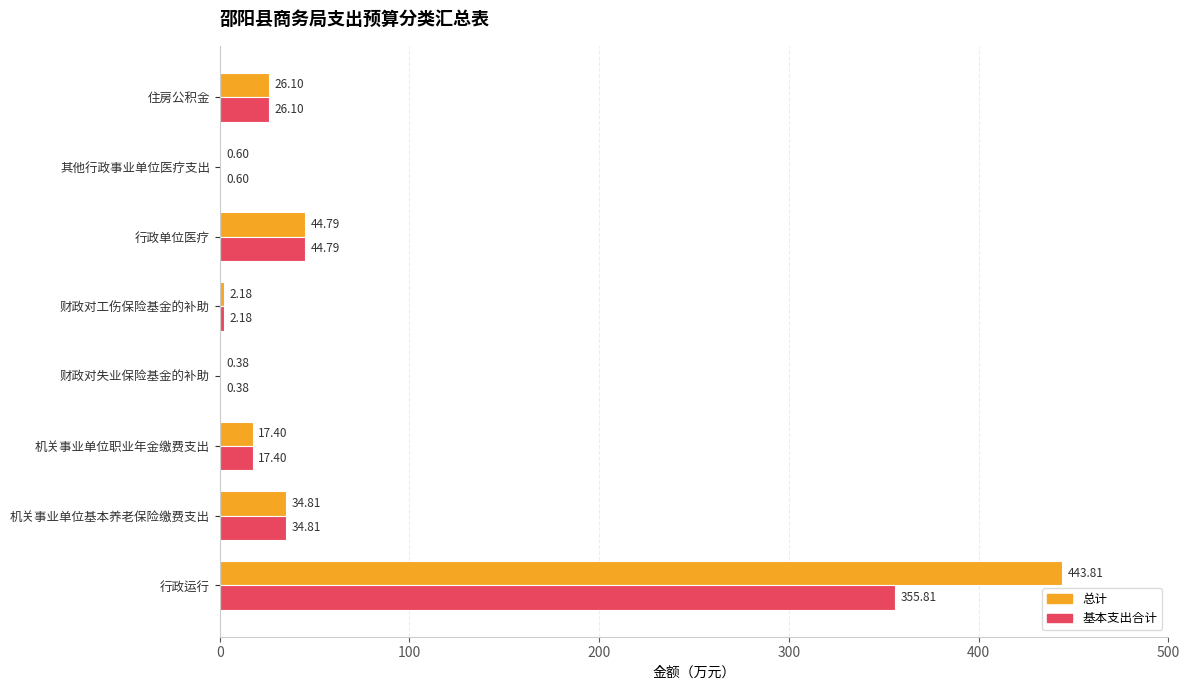

What is the sum of the 基本支出合计 values at 机关事业单位基本养老保险缴费支出 and 财政对工伤保险基金的补助?

37.0